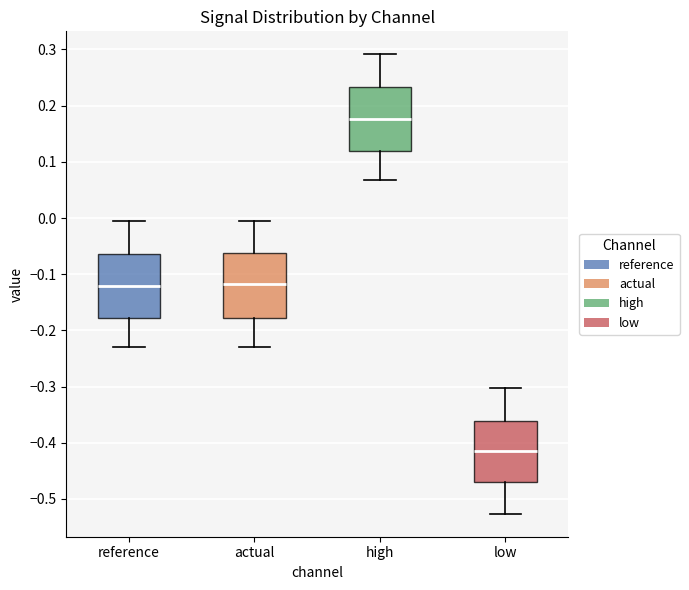

Which box's median line is the lowest?

low